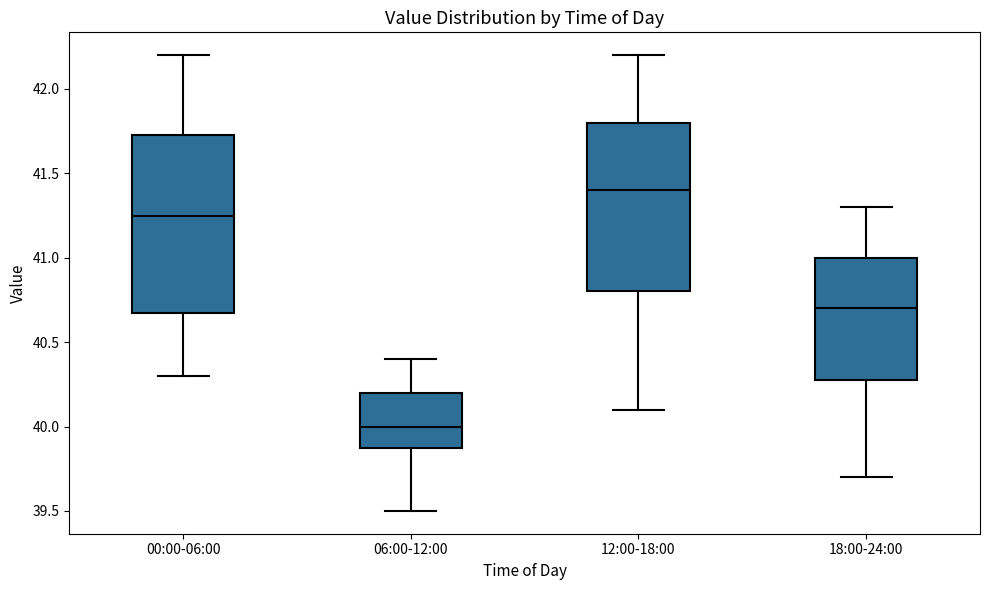

Where does the upper whisker of the box for 00:00-06:00 end on the y-axis? The values are not printed on the chart, so give them approximately, as read against the axis.

42.20